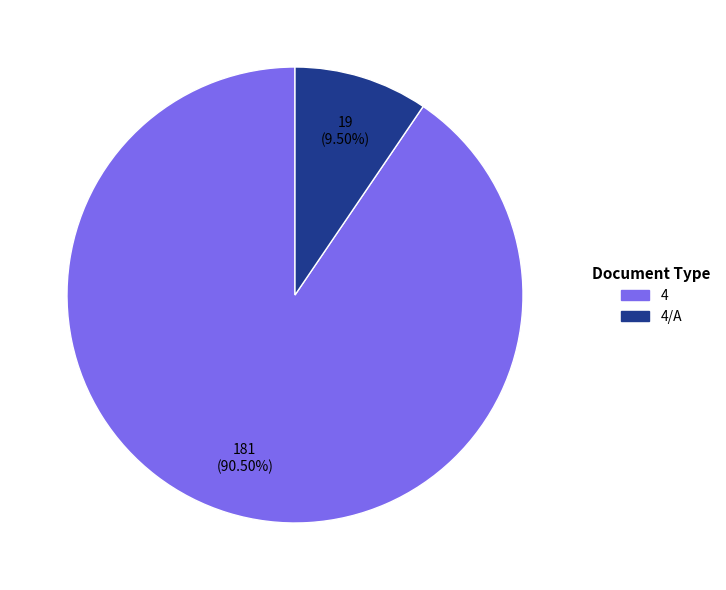

Is there any slice that represents more than half of the pie?

Yes